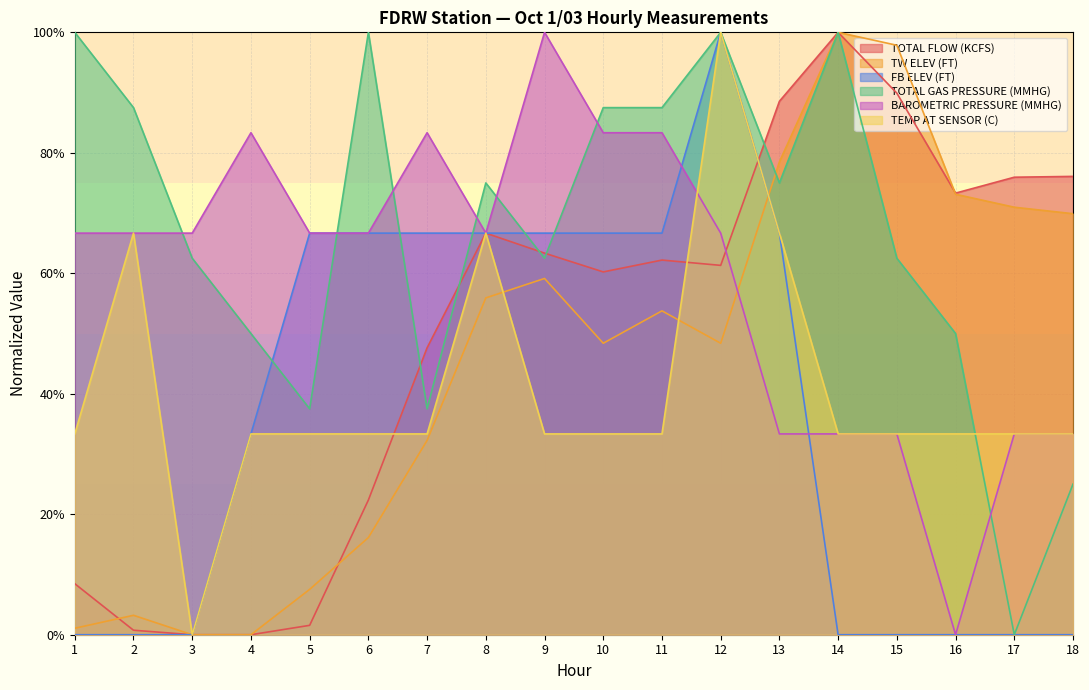

What is the average value of the TEMP AT SENSOR (C) series?

40.7